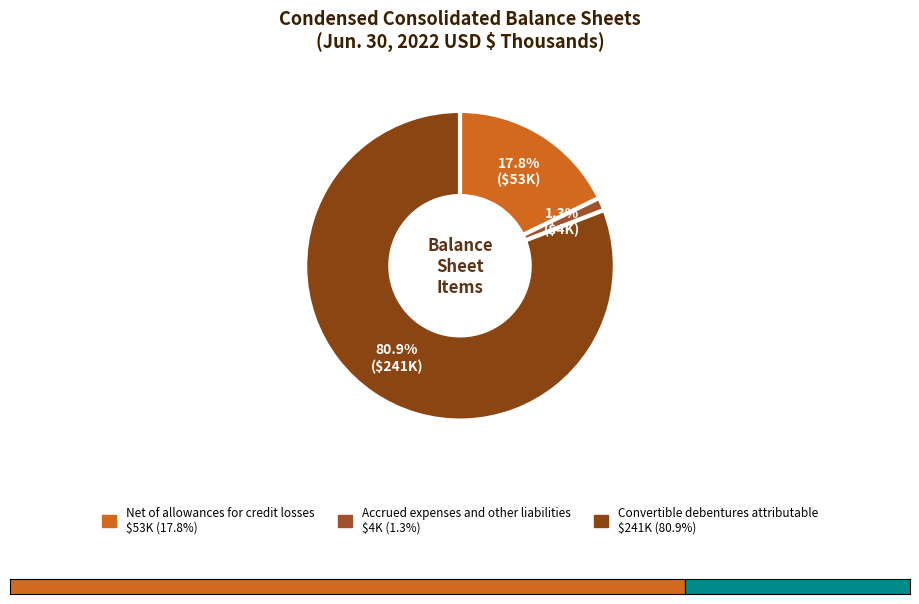

What portion of the pie excludes Accrued expenses and other liabilities?

98.7%